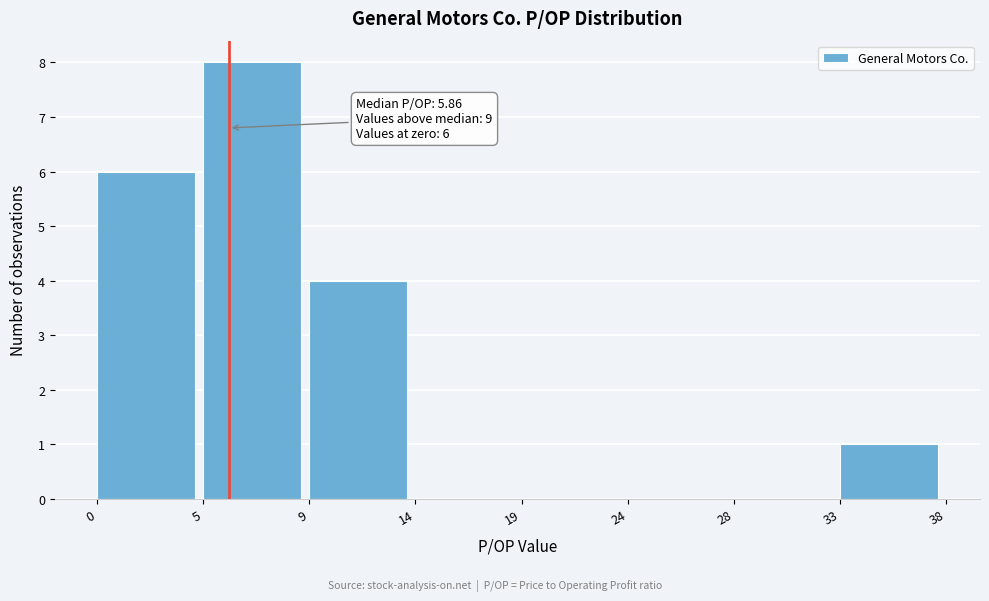

Reading right to left, extract all data points from this chart.

33=1	28=0	24=0	19=0	14=0	9=4	5=8	0=6